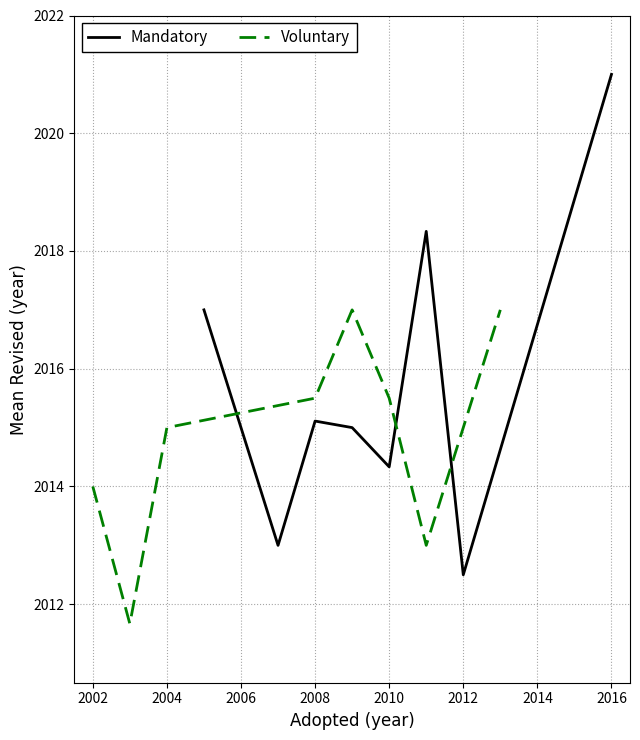

What is the value of the Voluntary point at the 2nd from the left?

2011.7